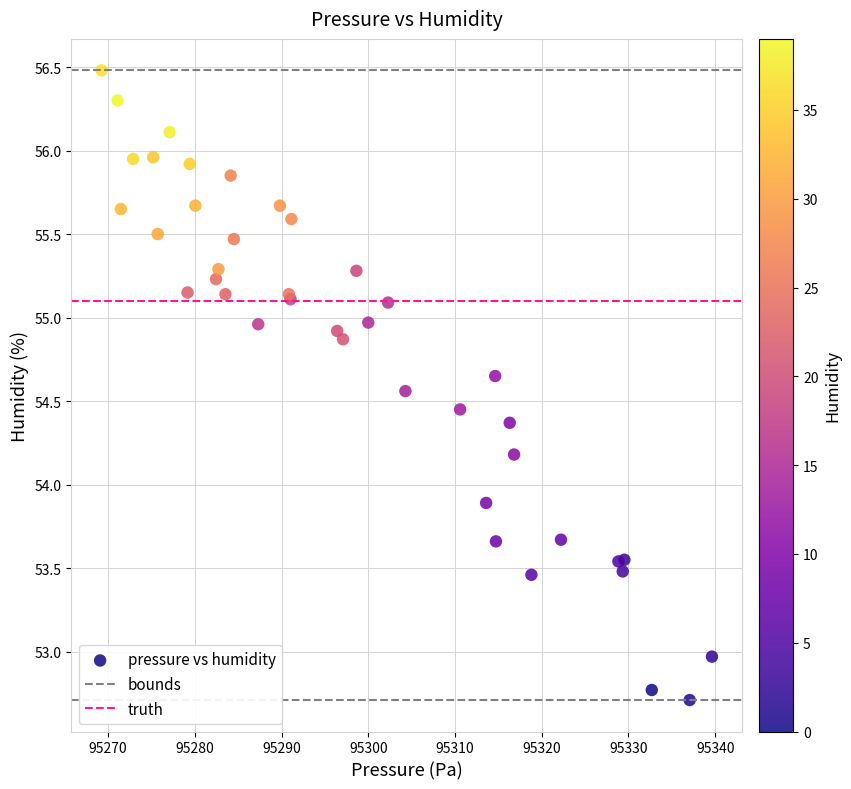

What Y value in the scatter plot is closest to 54?

53.9